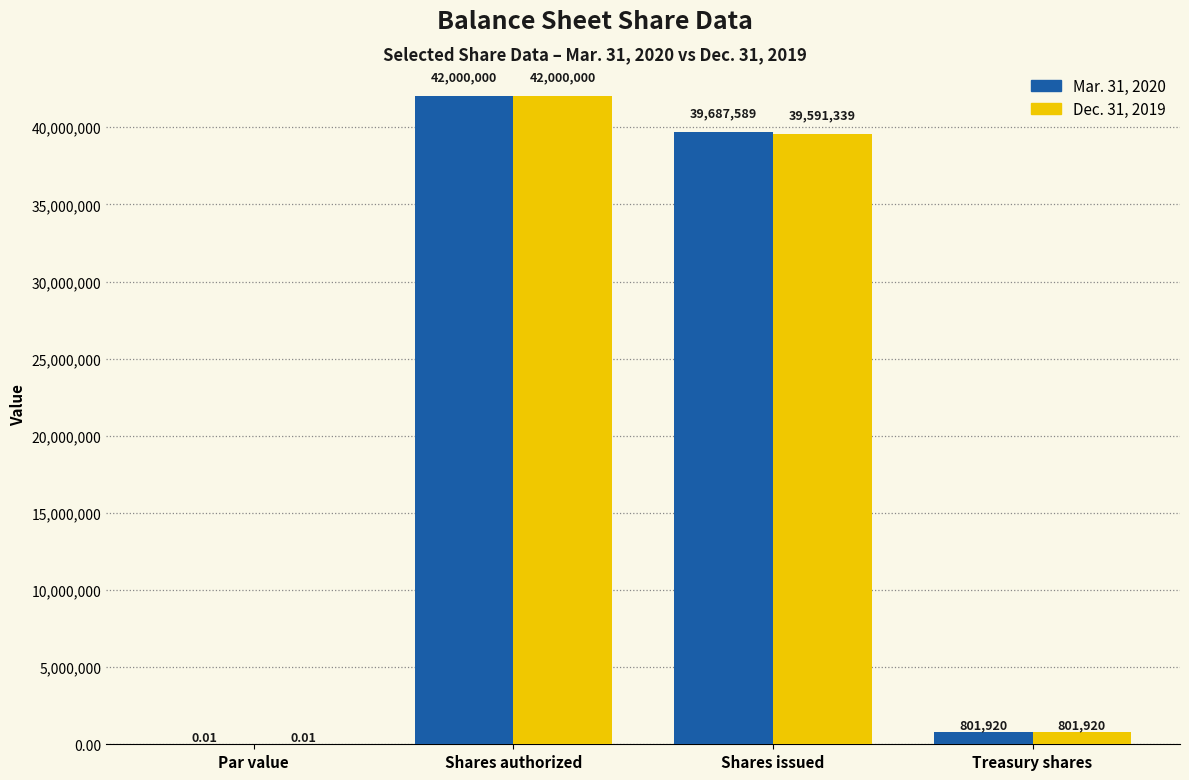

How many groups of bars are there?

4